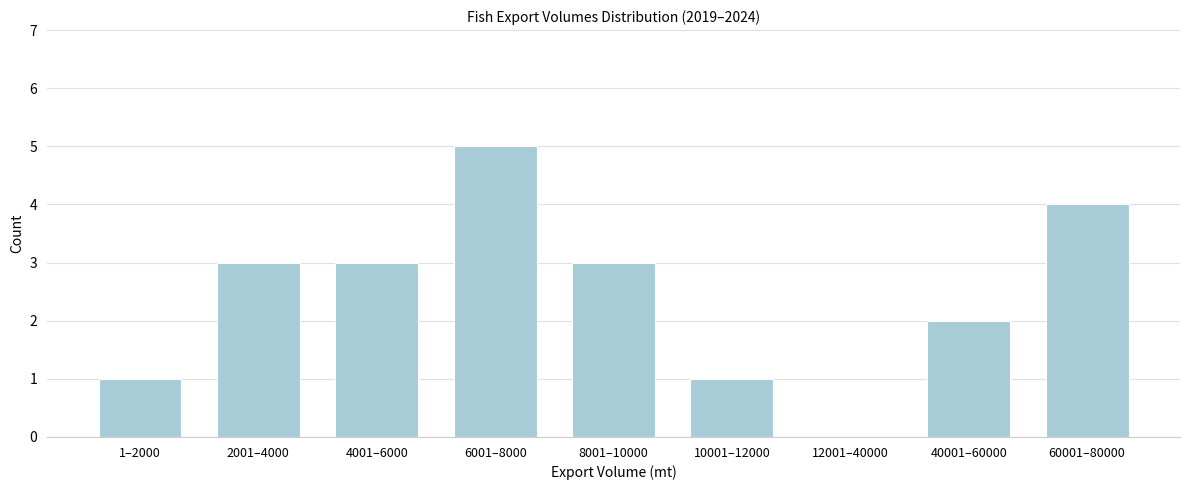

Reading left to right, list all the values displayed in this chart.

1–2000=1	2001–4000=3	4001–6000=3	6001–8000=5	8001–10000=3	10001–12000=1	12001–40000=0	40001–60000=2	60001–80000=4